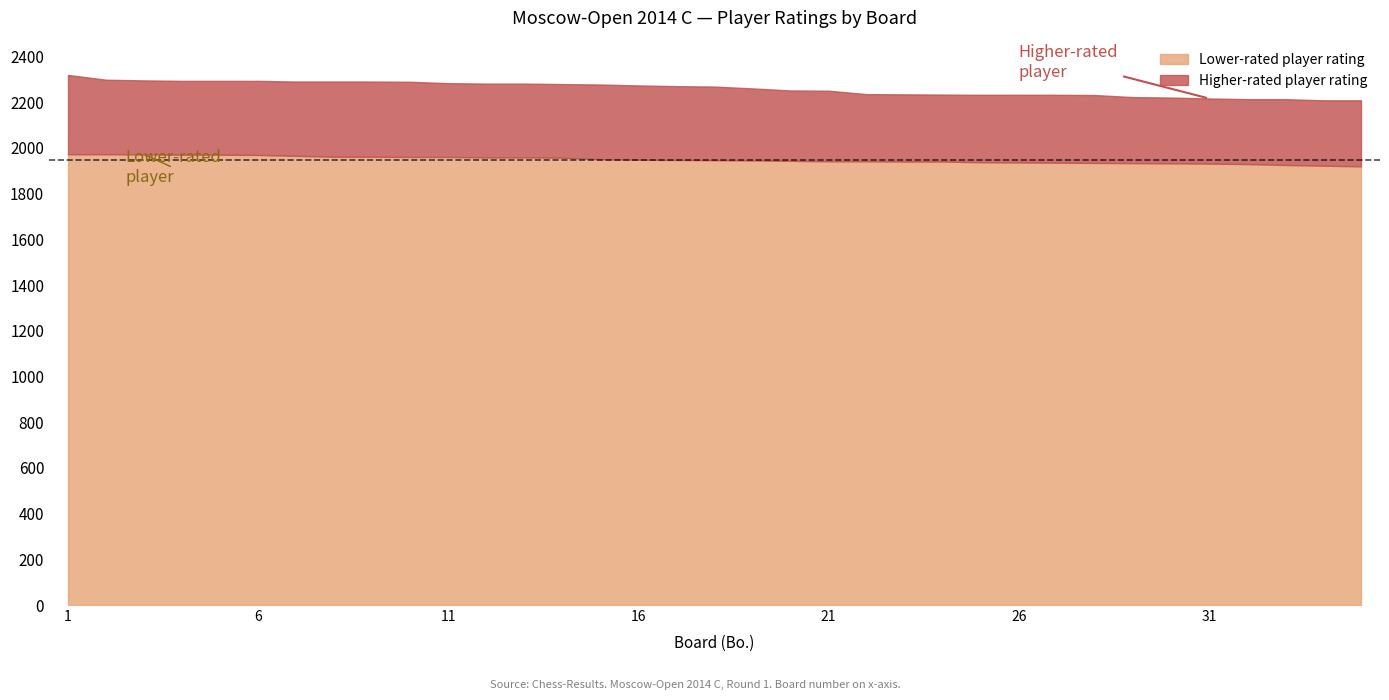

What is the difference between the highest and lowest values at 29?

289